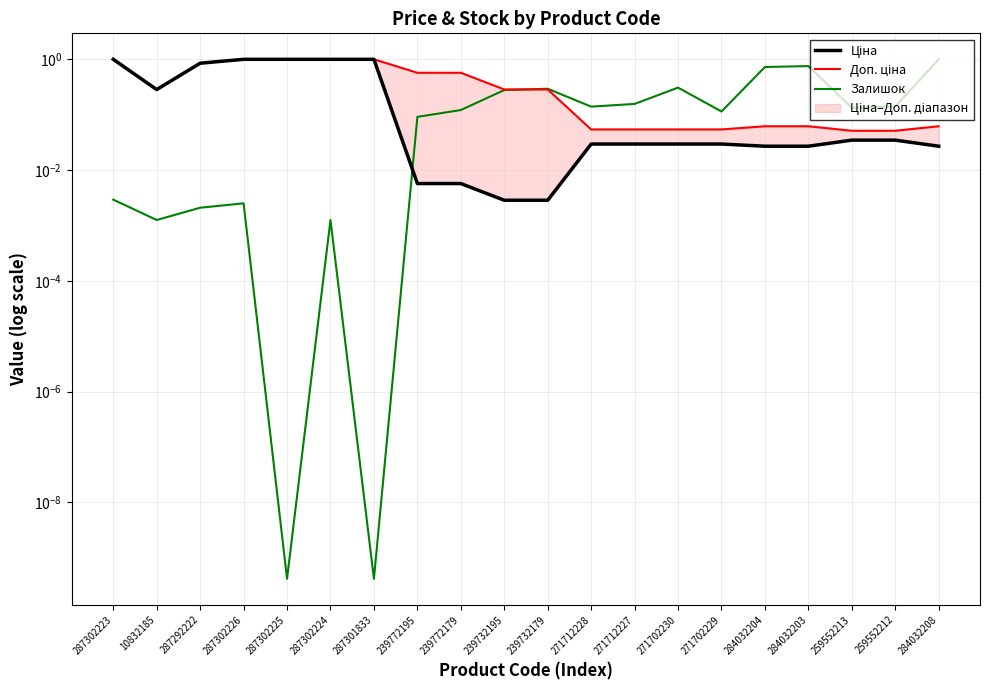

Which series has the widest spread of values?

Залишок